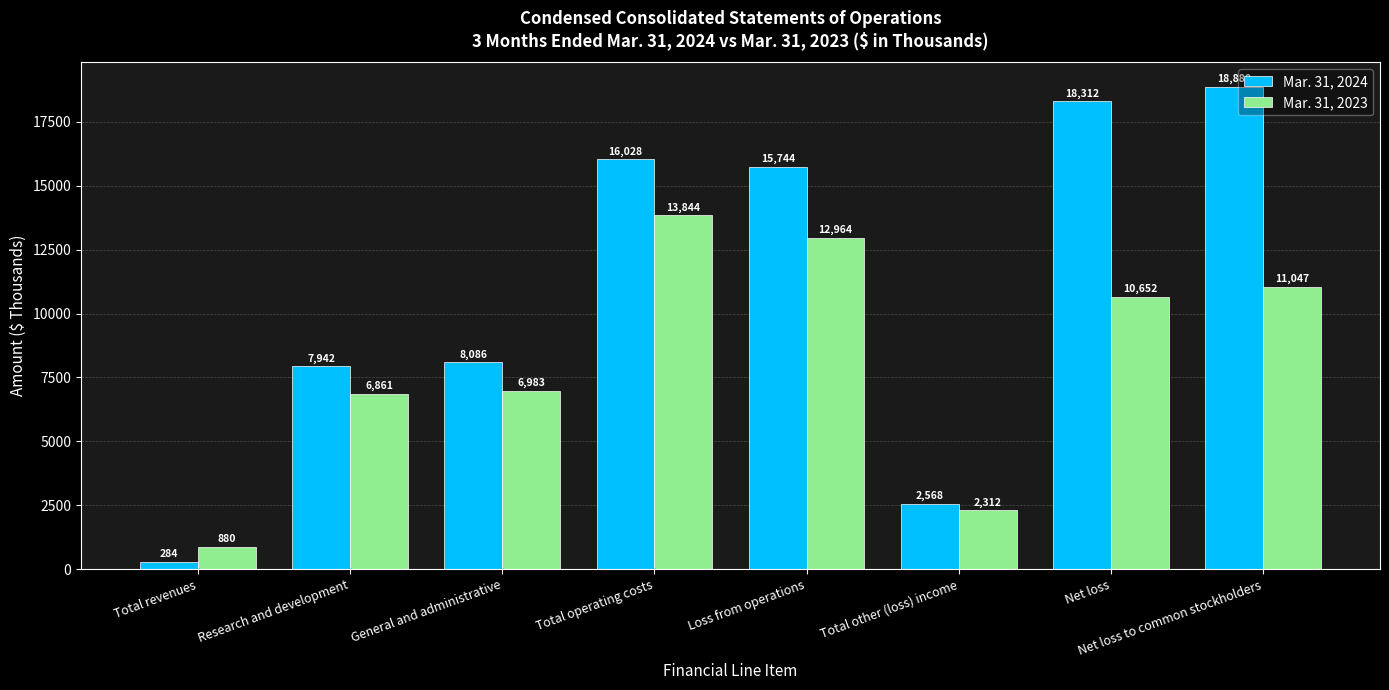

At how many categories does at least one series exceed 6761?

6